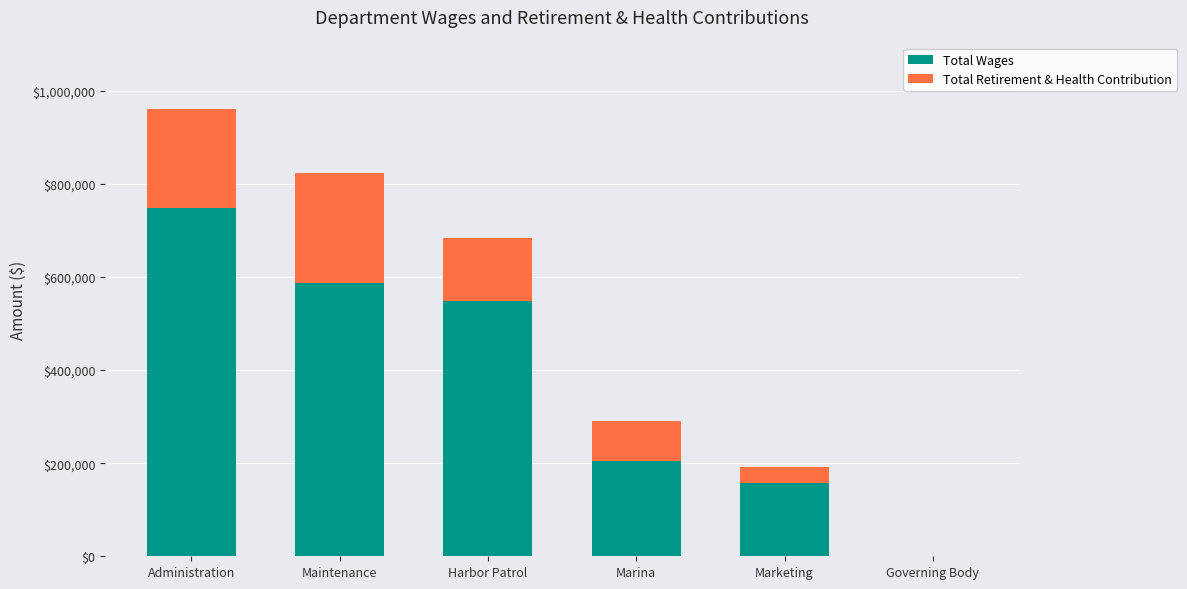

At which category is the sum across all series the highest?

Administration